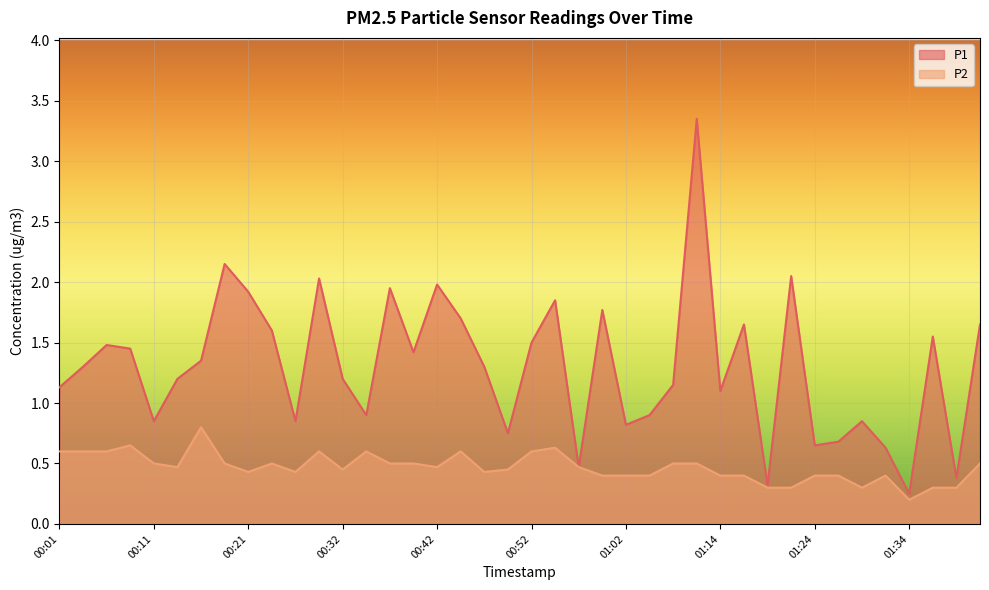

At how many categories does at least one series exceed 0?

40